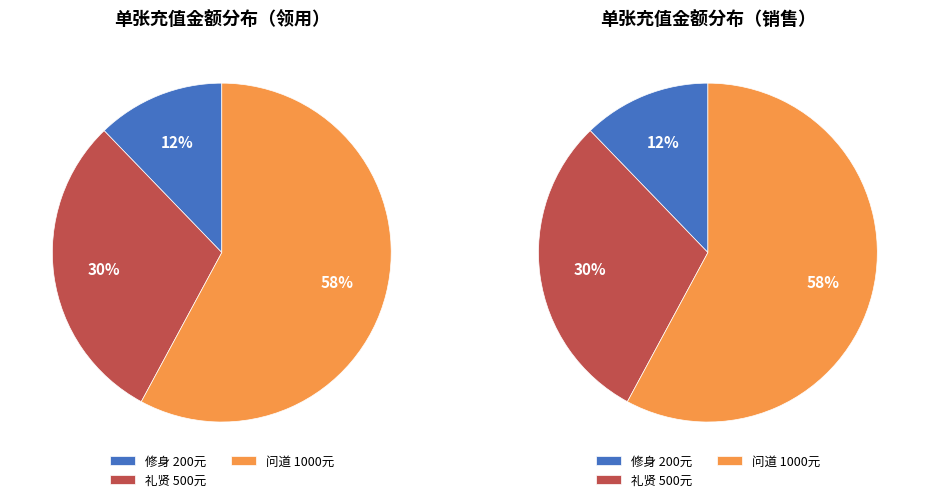

Between 礼贤 500元 and 修身 200元, which is larger?

礼贤 500元